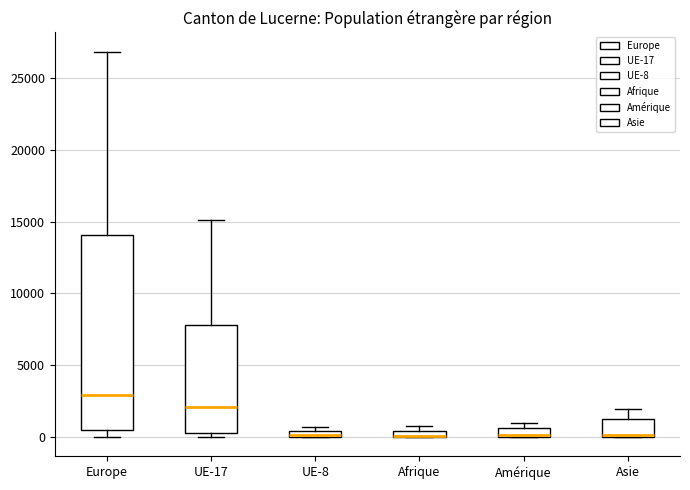

Where is the lower edge of the box for Afrique on the y-axis? The values are not printed on the chart, so give them approximately, as read against the axis.

0